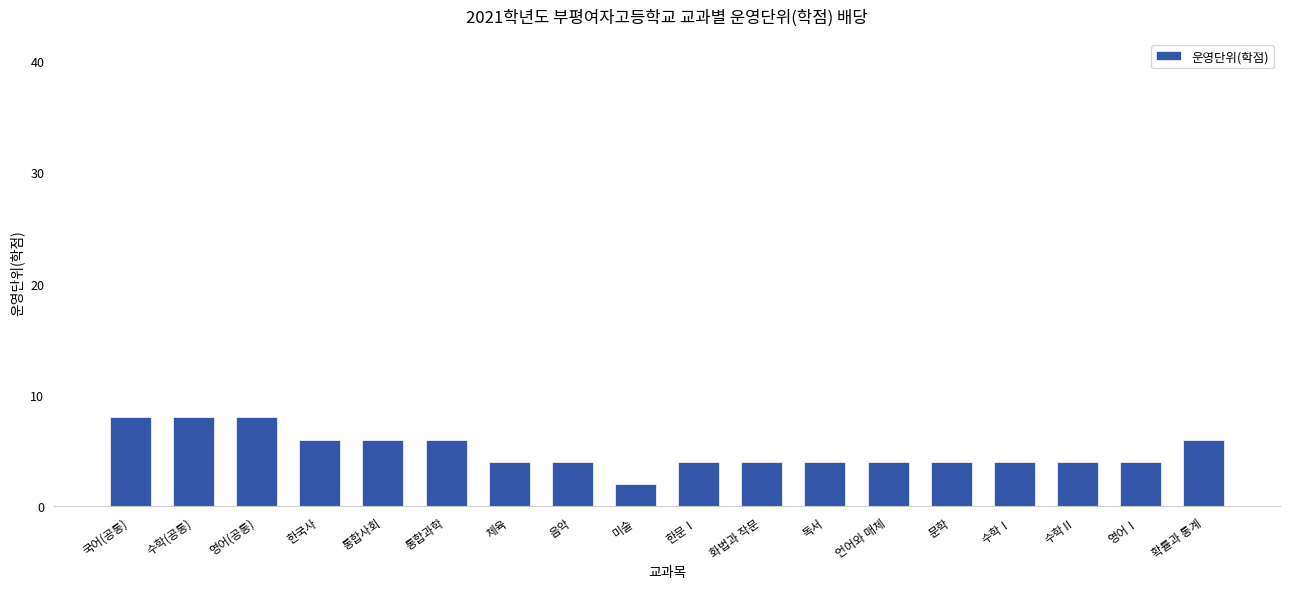

Which category has the lowest value across all series?

미술